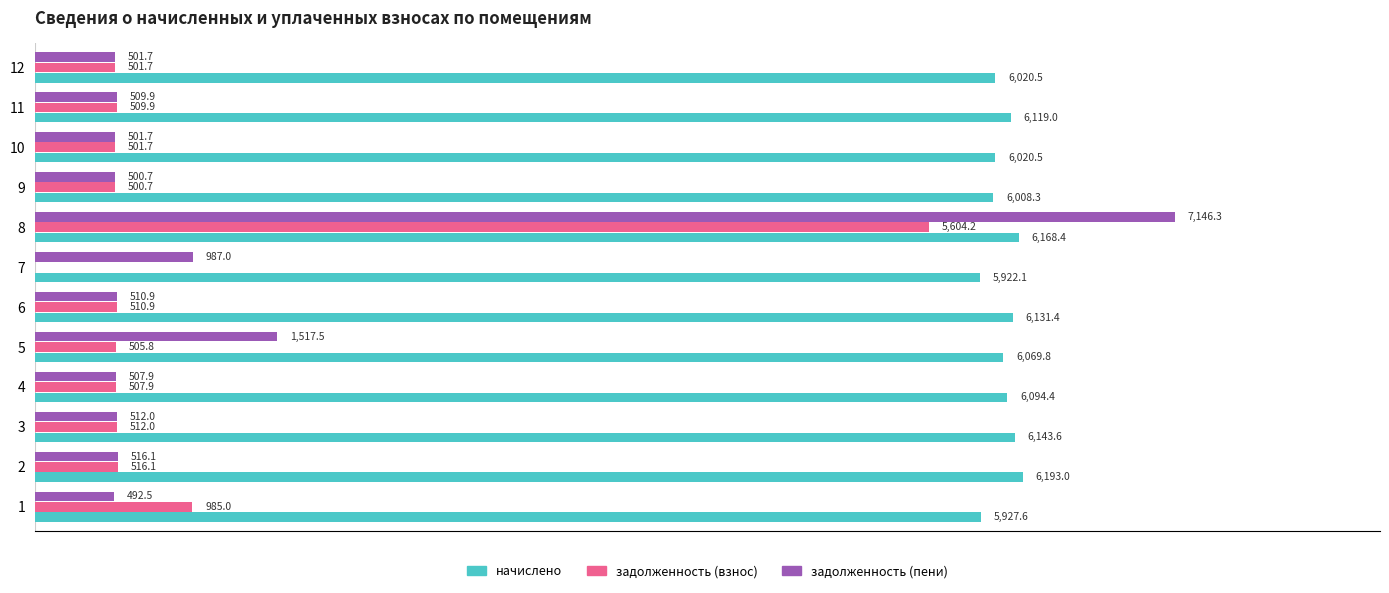

Which series has the largest total across all categories?

начислено